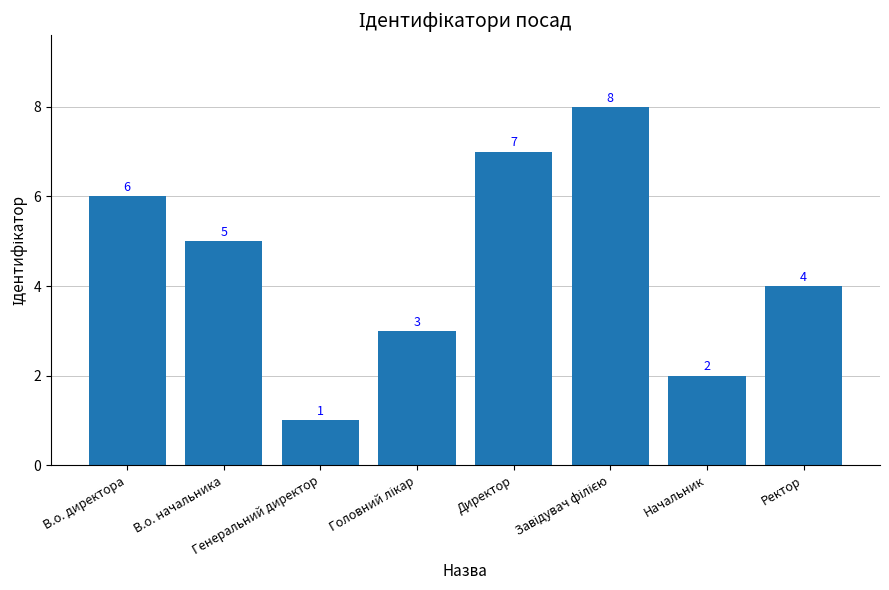

Between В.о. директора and Ректор, which is larger?

В.о. директора